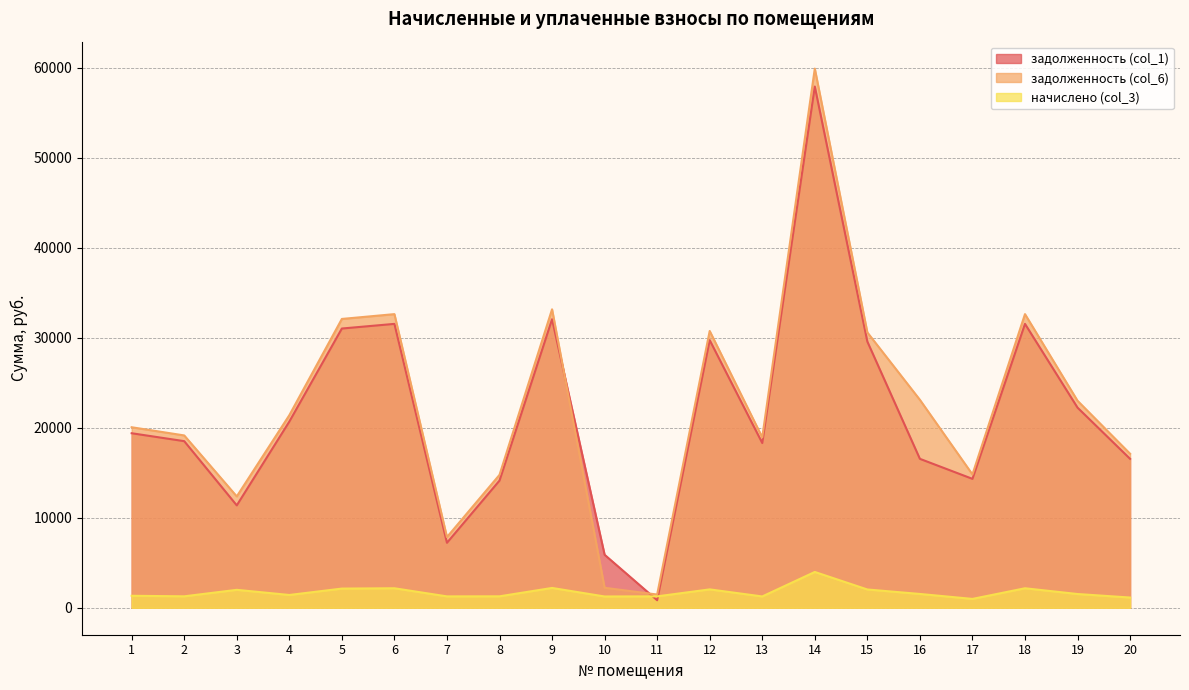

Is it true that задолженность (col_1) equals 14131.9 at 8?

True